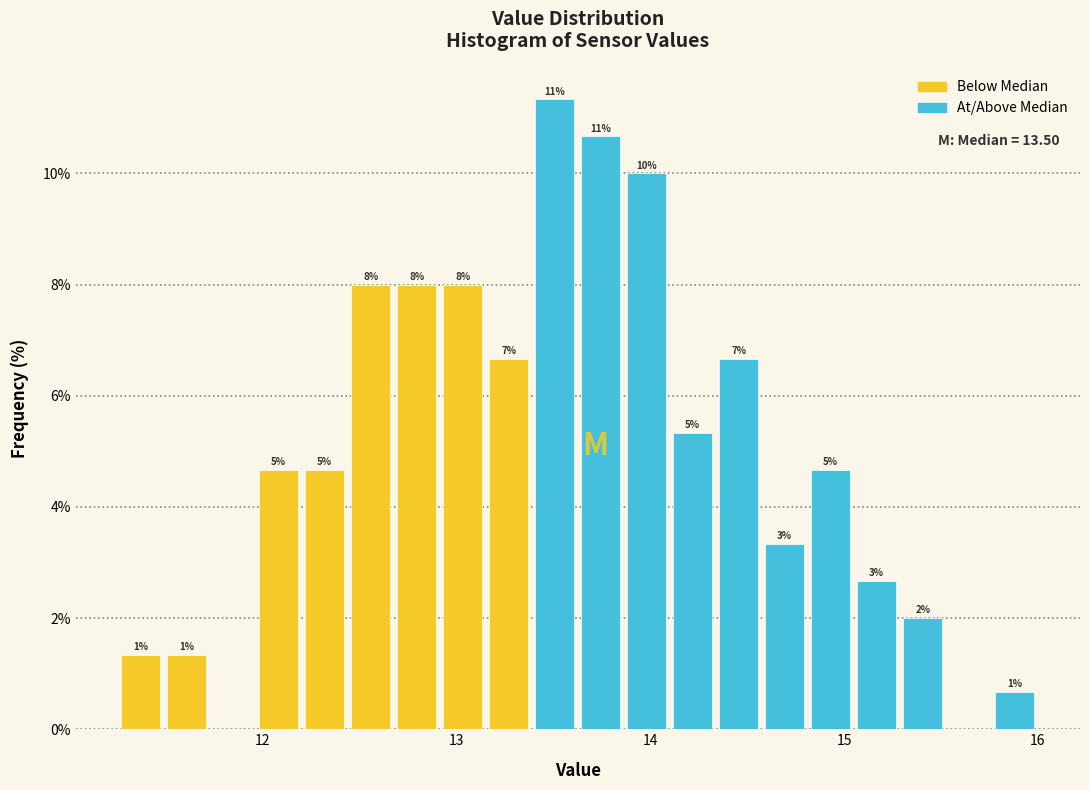

Read against the x-axis, roughly where is the centre of the tallest bar?

13.5